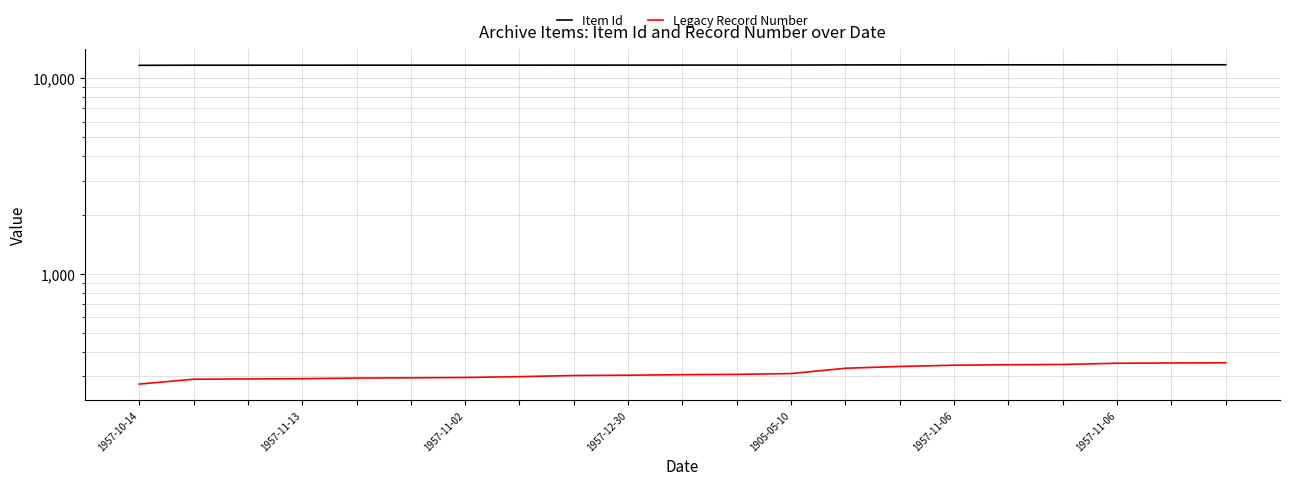

True or false: Legacy Record Number and Item Id cross at least once.

False